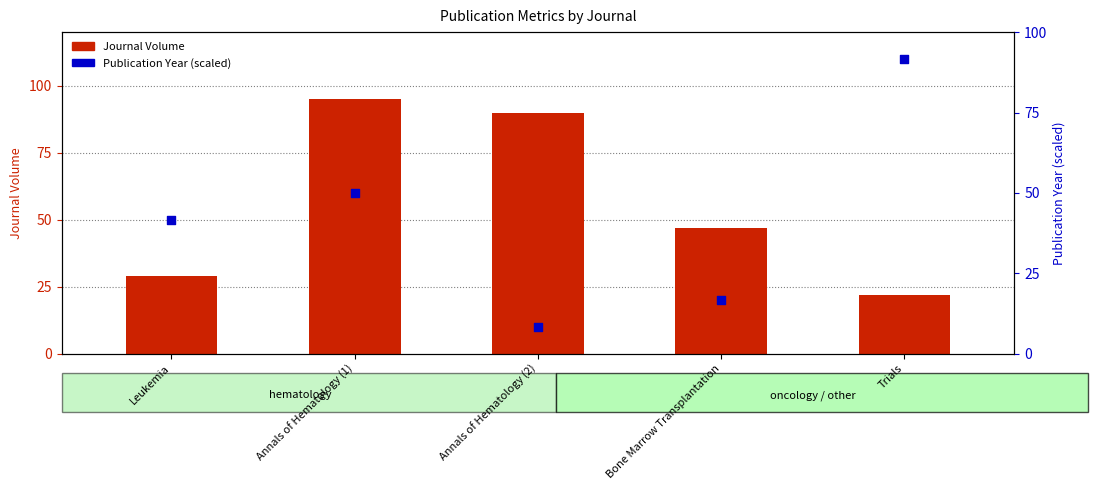

Which series contains the lowest Y value?

Publication Year